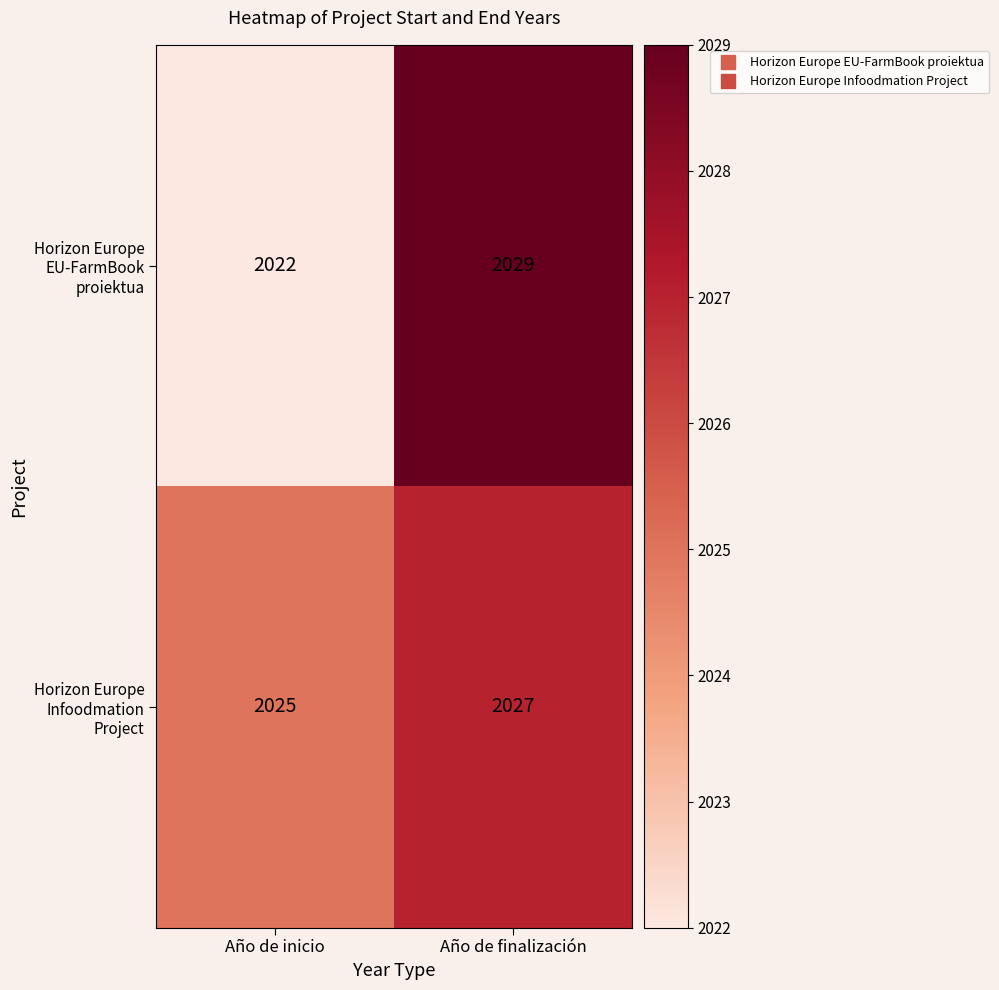

What is the average value of the Horizon Europe Infoodmation Project series?

2026